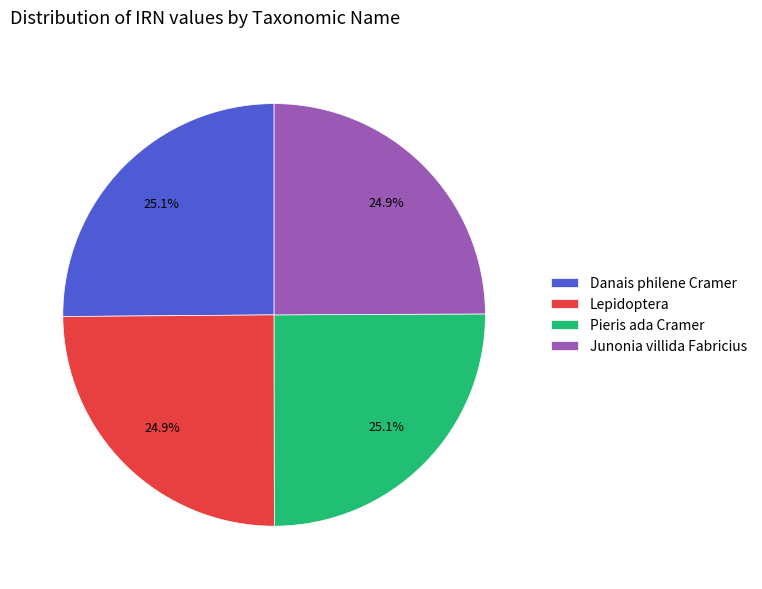

What is the ratio of the value at Pieris ada Cramer to the value at Junonia villida Fabricius?

1.0